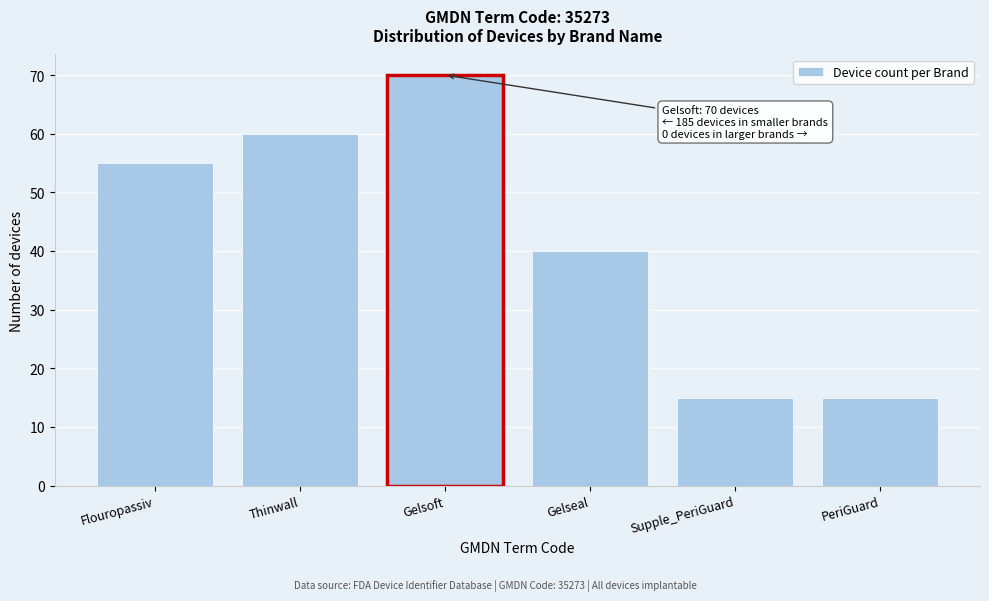

Reading left to right, transcribe all the data shown in this chart.

55	60	70	40	15	15